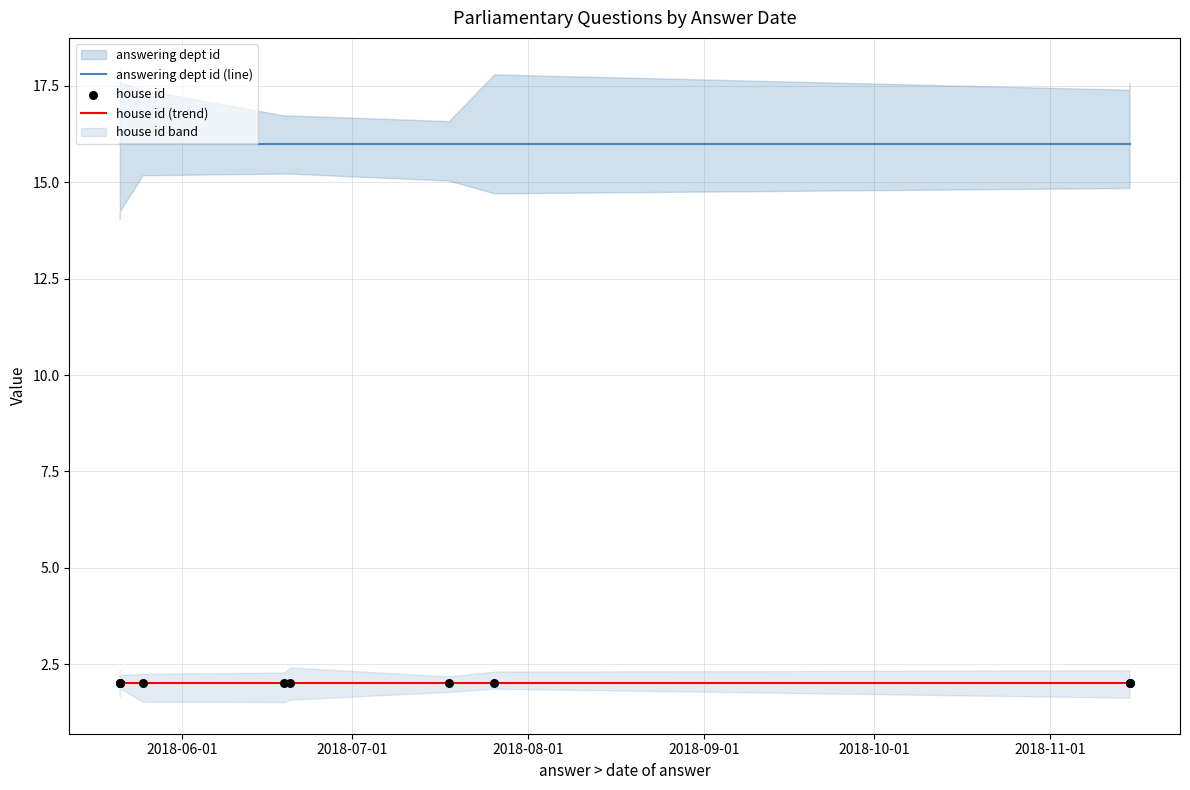

Which series has the largest total across all categories?

answering dept id (line)